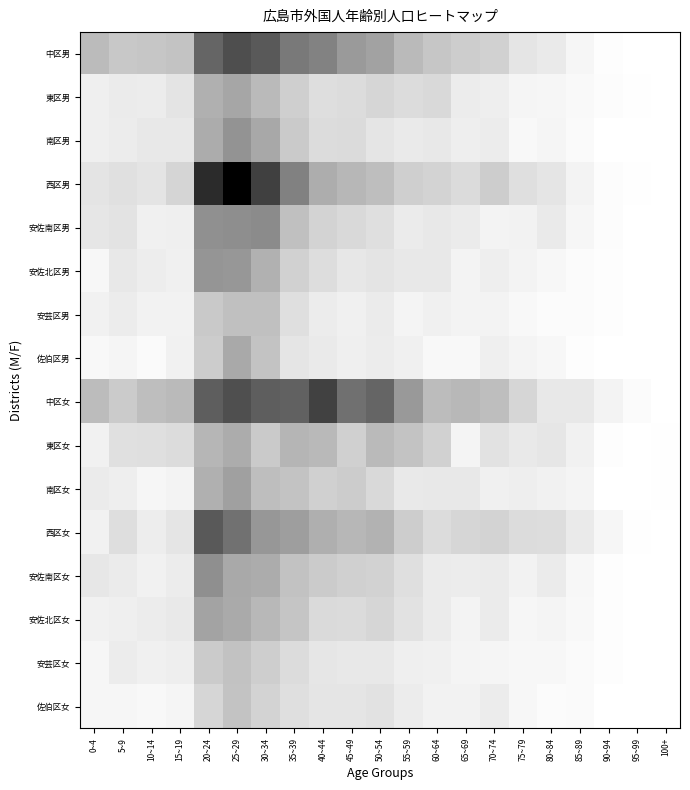

List the series in order of their peak value, lowest first.

佐伯区女, 安芸区女, 安芸区男, 東区女, 佐伯区男, 東区男, 安佐北区女, 南区女, 安佐北区男, 南区男, 安佐南区女, 安佐南区男, 西区女, 中区男, 中区女, 西区男